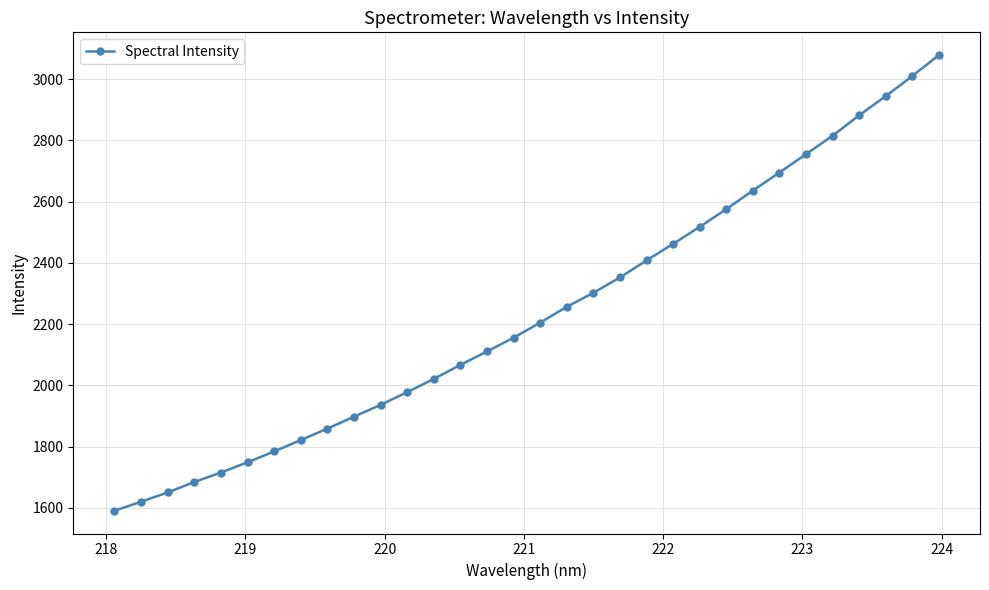

What is the average value?

2235.7